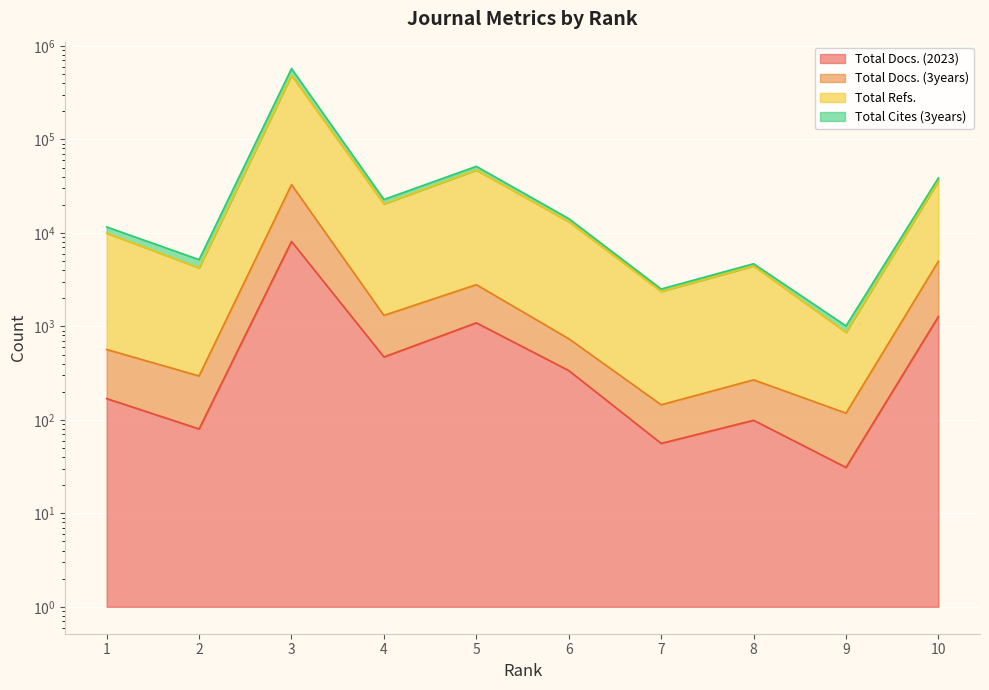

Reading right to left, list all the values displayed in this chart.

Total Docs. (2023): 10=1277	9=31	8=99	7=56	6=337	5=1092	4=471	3=8105	2=80	1=169
Total Docs. (3years): 10=4979	9=118	8=268	7=145	6=738	5=2795	4=1311	3=32868	2=295	1=566
Total Refs.: 10=35827	9=863	8=4430	7=2364	6=13171	5=47001	4=20395	3=483666	2=4218	1=9956
Total Cites (3years): 10=38747	9=1012	8=4678	7=2511	6=14230	5=51534	4=22786	3=572625	2=5178	1=11587